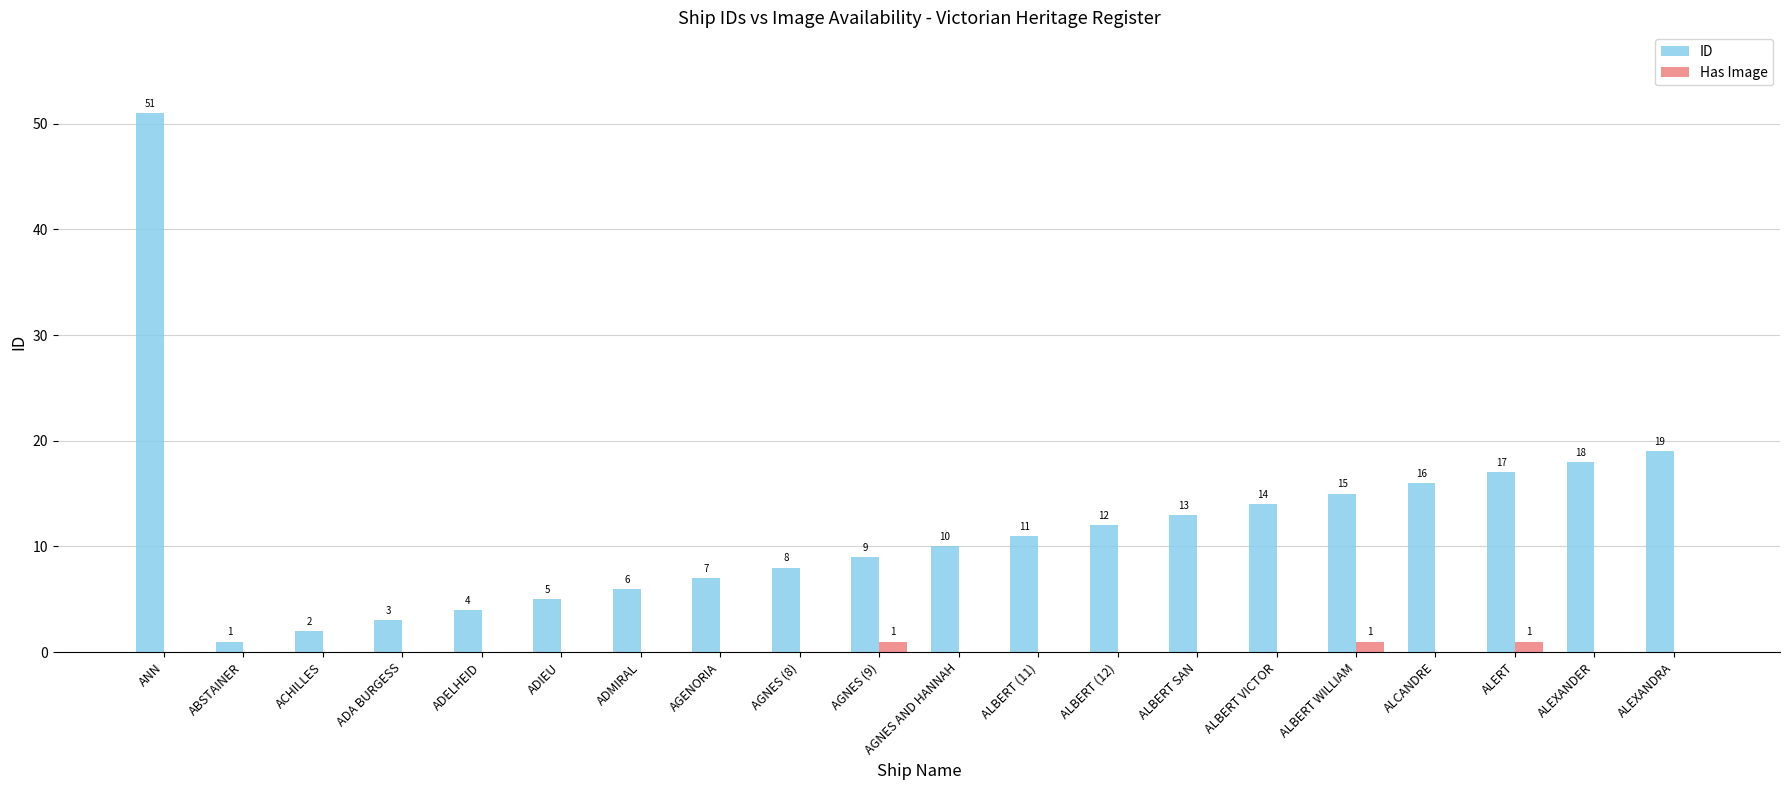

How many positive values does the Has Image series have?

3